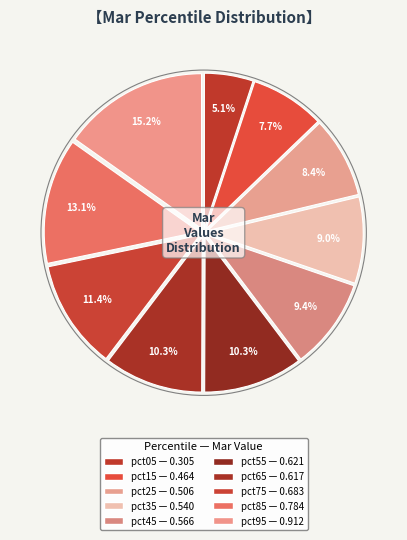

How many segments does this pie chart have?

10